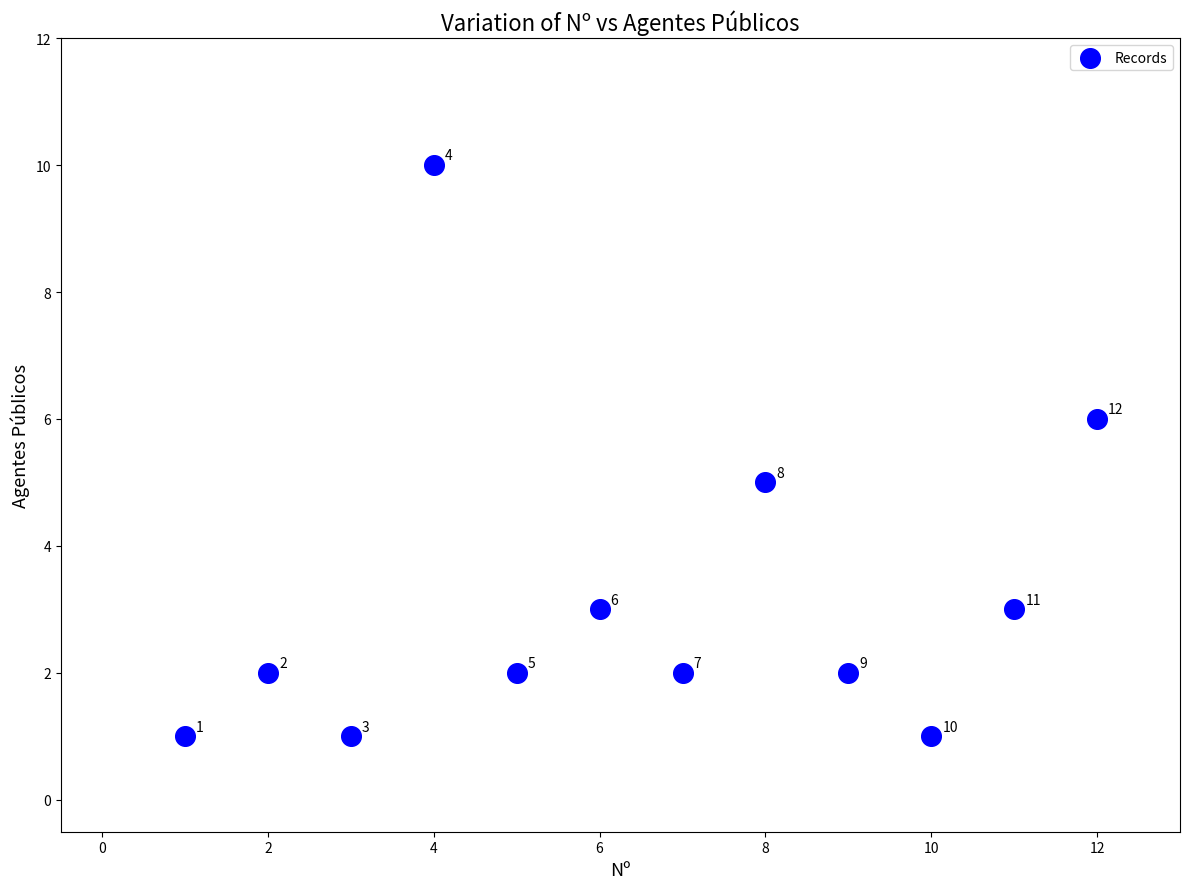

What Y value in the scatter plot is closest to 5?

5